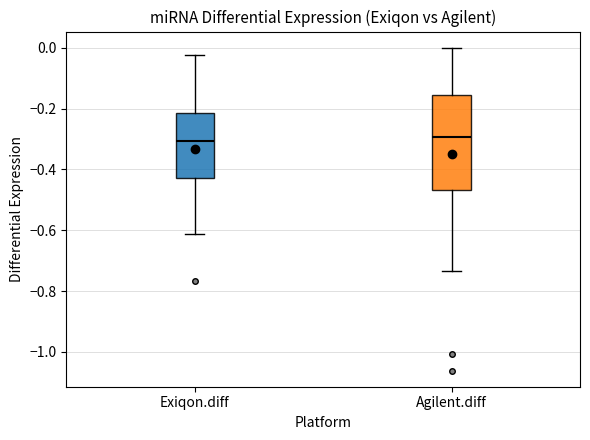

Where does the lower whisker of the box for Exiqon.diff end on the y-axis? The values are not printed on the chart, so give them approximately, as read against the axis.

-0.62